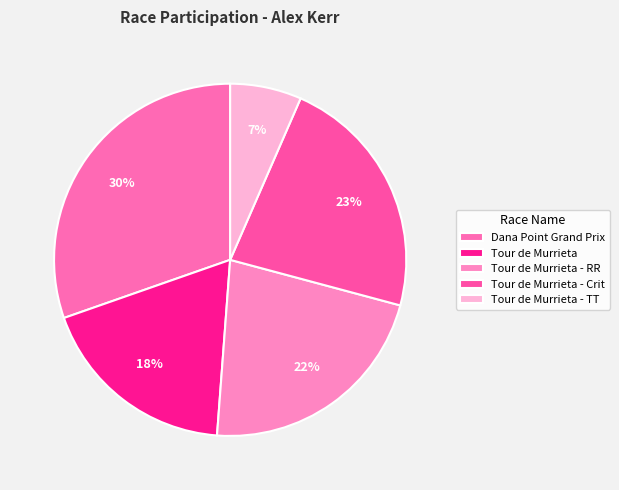

To the nearest percent, what is the average slice percentage?

20%